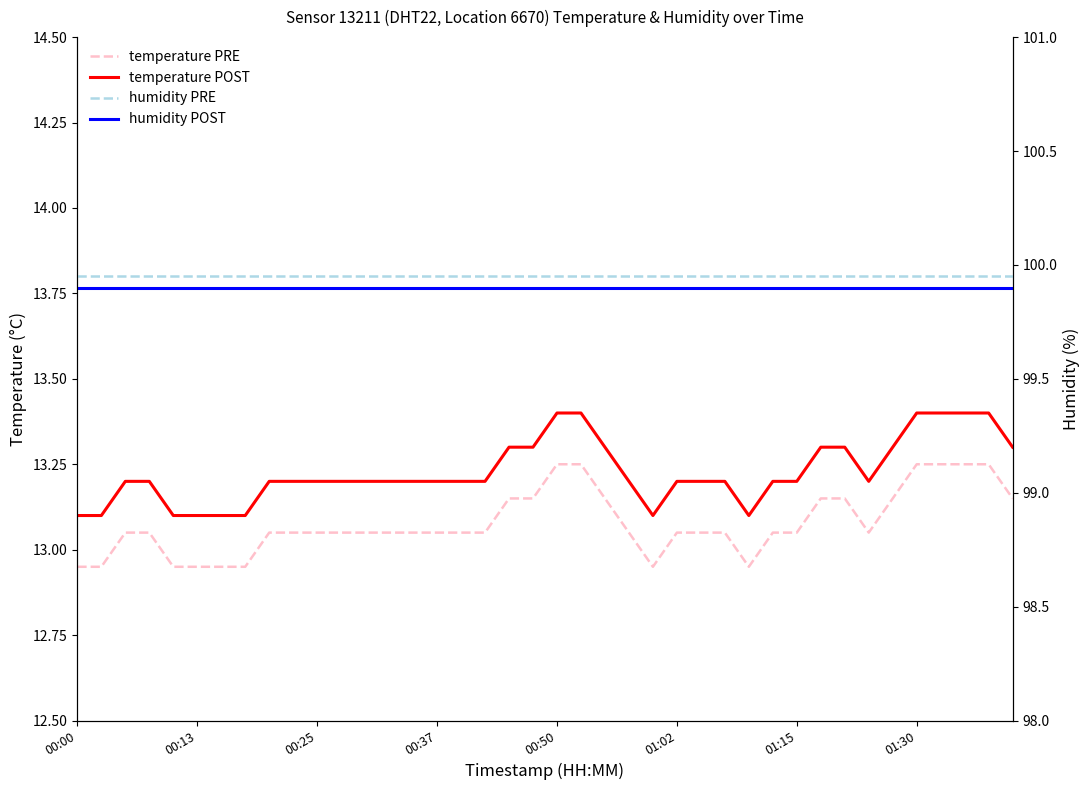

True or false: humidity PRE and temperature POST cross at least once.

False